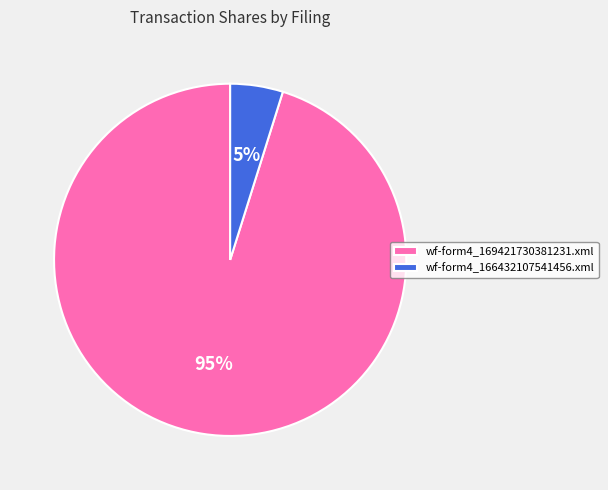

To the nearest percent, what portion does wf-form4_169421730381231.xml represent?

95%